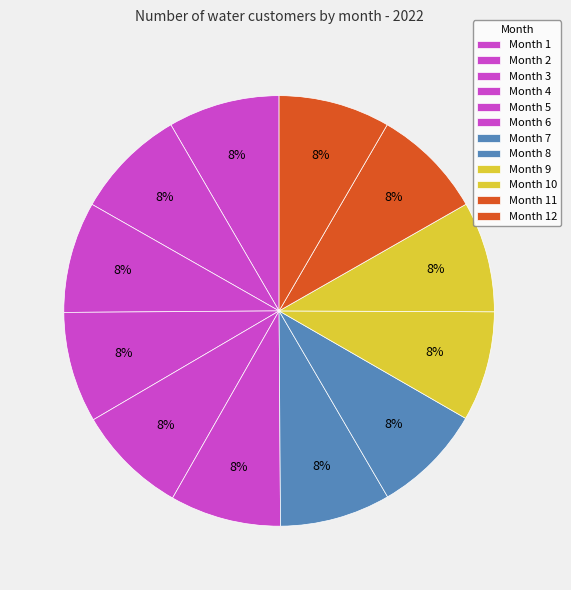

Is there a majority slice in this chart?

No